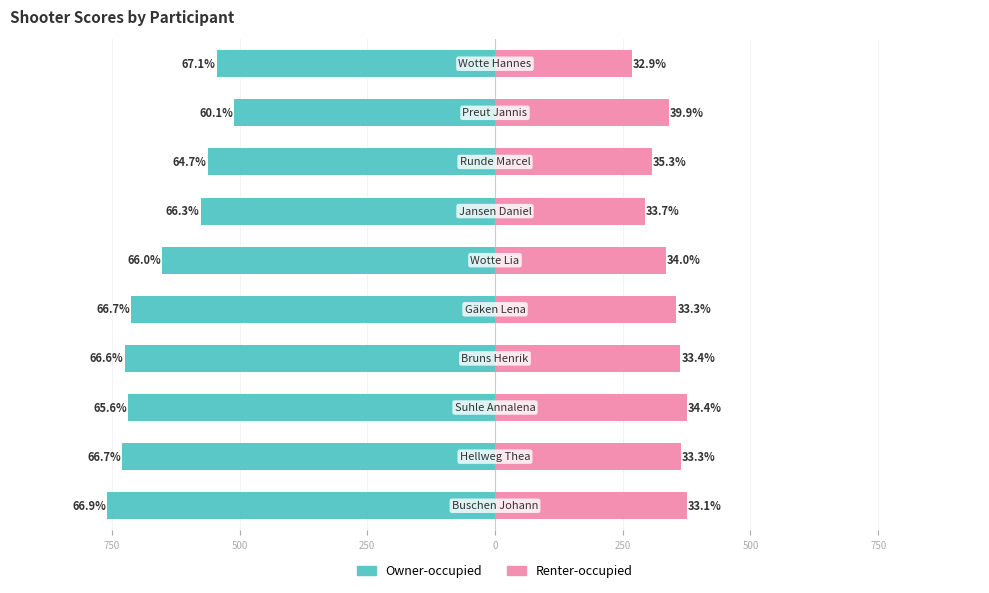

What is the minimum value shown in the chart?

-759.4